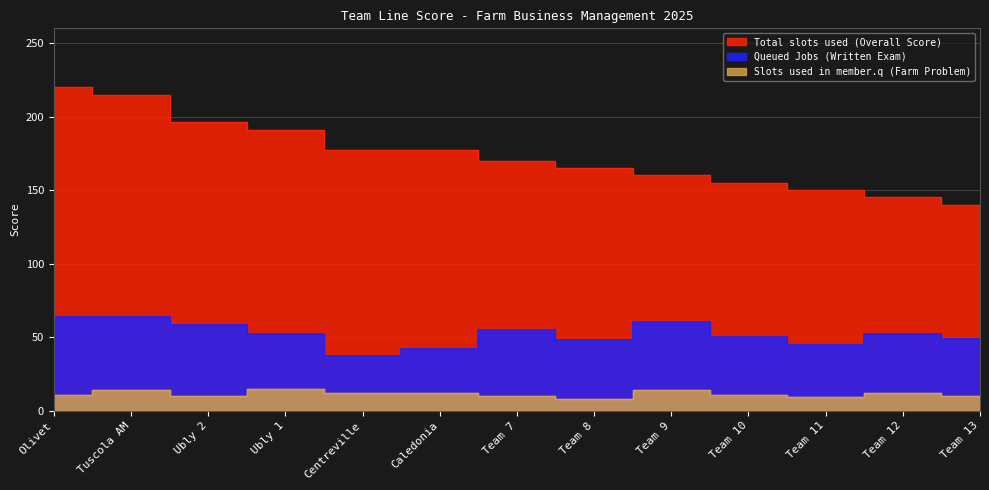

Where does the Queued Jobs (Written Exam) series first go above 52?

Olivet